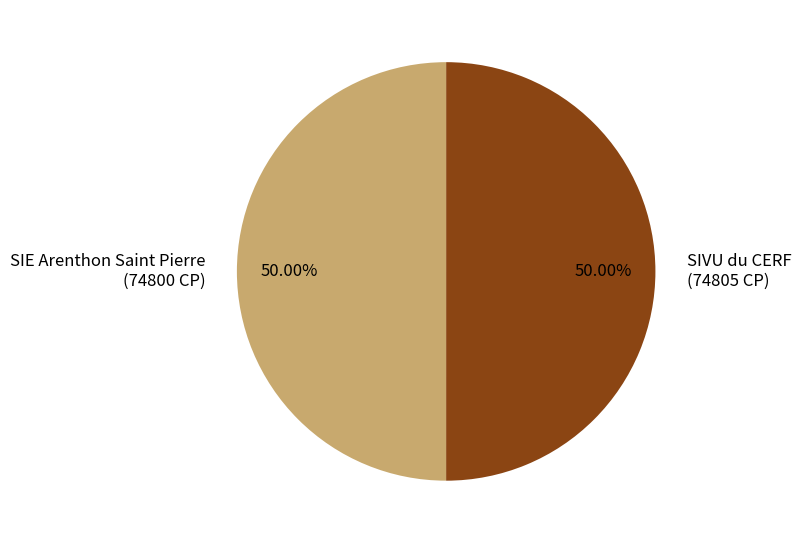

Is it true that SIVU du CERF is 56% of the pie?

False